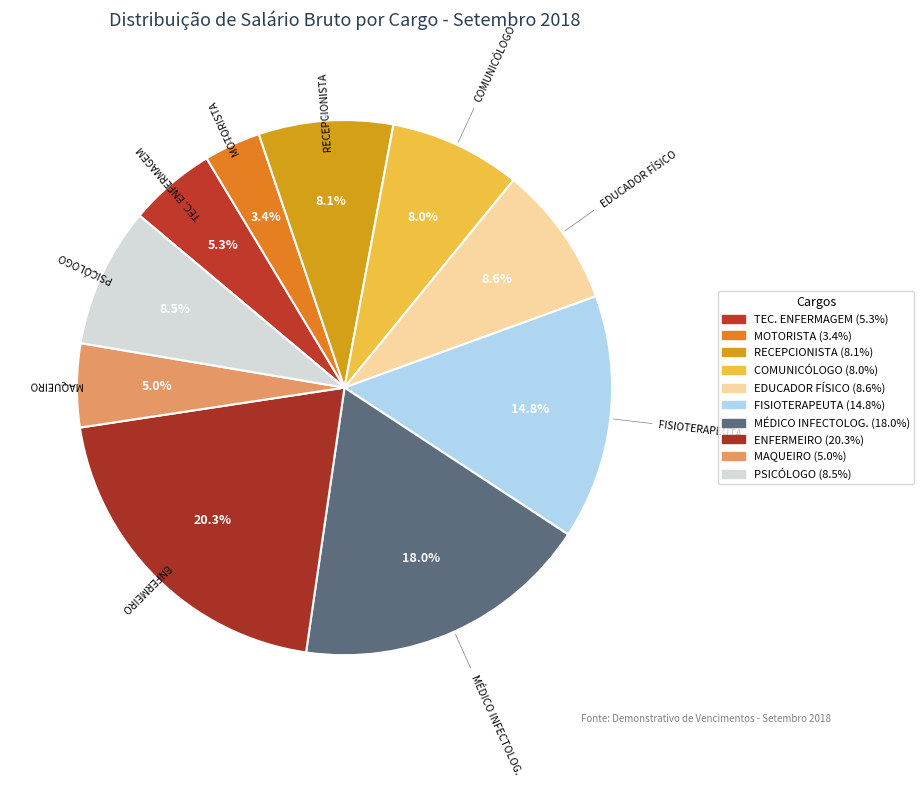

Which slice is the smallest?

MOTORISTA